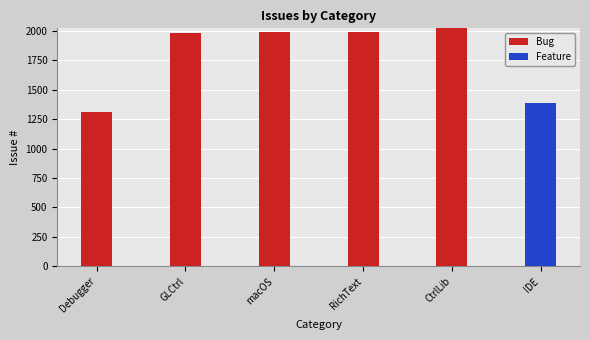

True or false: Bug has a value of 1330 at RichText.

False